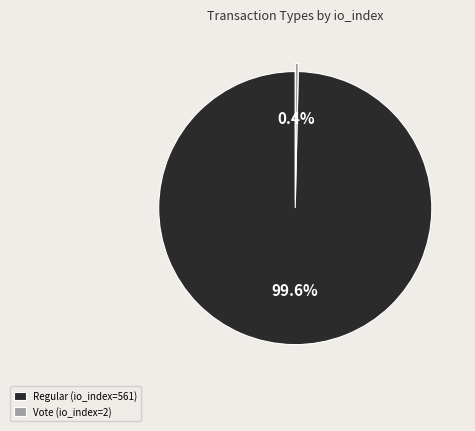

The Regular (io_index=561) slice represents 100% of the pie. True or false?

True